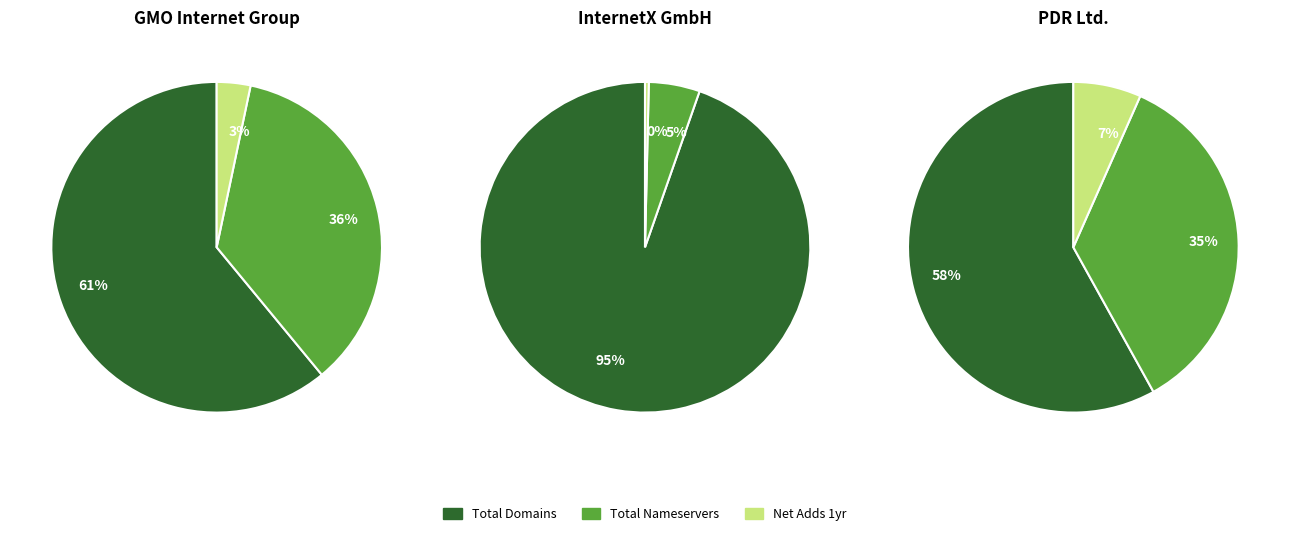

Is there any slice that represents more than half of the pie?

Yes